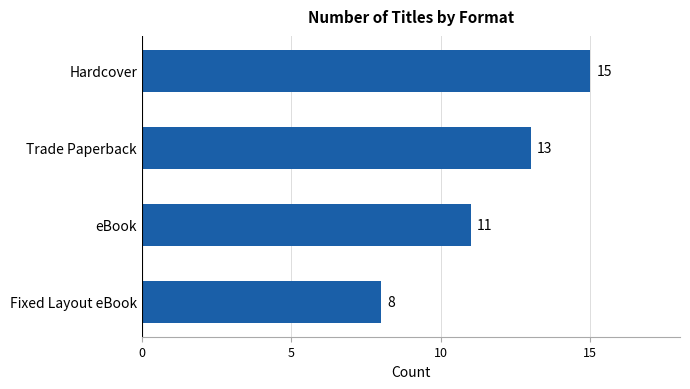

What is the minimum value shown in the chart?

8